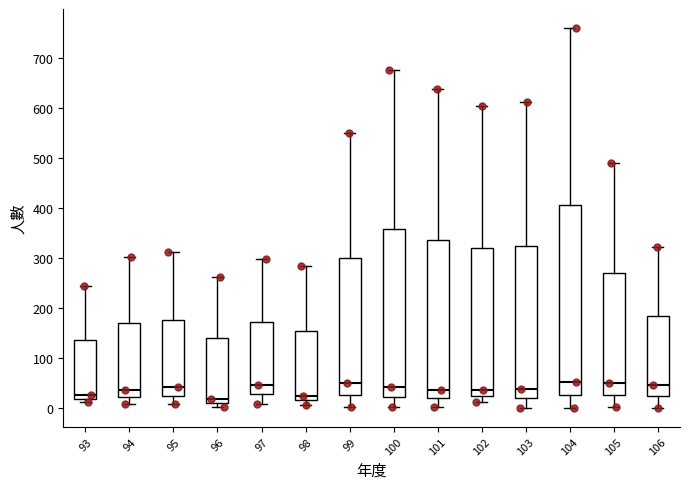

Reading left to right, read every box against the y-axis: the position of its median line, the range the box covers, and the ends of its whiskers. The values are not printed on the chart, so give them approximately, as read against the axis.

93: median 30, box 20 to 130, whiskers 10 to 240
94: median 40, box 20 to 170, whiskers 10 to 300
95: median 40, box 20 to 180, whiskers 10 to 310
96: median 20, box 10 to 140, whiskers 0 to 260
97: median 50, box 30 to 170, whiskers 10 to 300
98: median 20 (just above the box's lower edge), box 20 to 150, whiskers 10 to 280
99: median 50, box 30 to 300, whiskers 0 to 550
100: median 40, box 20 to 360, whiskers 0 to 680
101: median 40, box 20 to 340, whiskers 0 to 640
102: median 40, box 20 to 320, whiskers 10 to 600
103: median 40, box 20 to 320, whiskers 0 to 610
104: median 50, box 30 to 410, whiskers 0 to 760
105: median 50, box 30 to 270, whiskers 0 to 490
106: median 50, box 20 to 180, whiskers 0 to 320